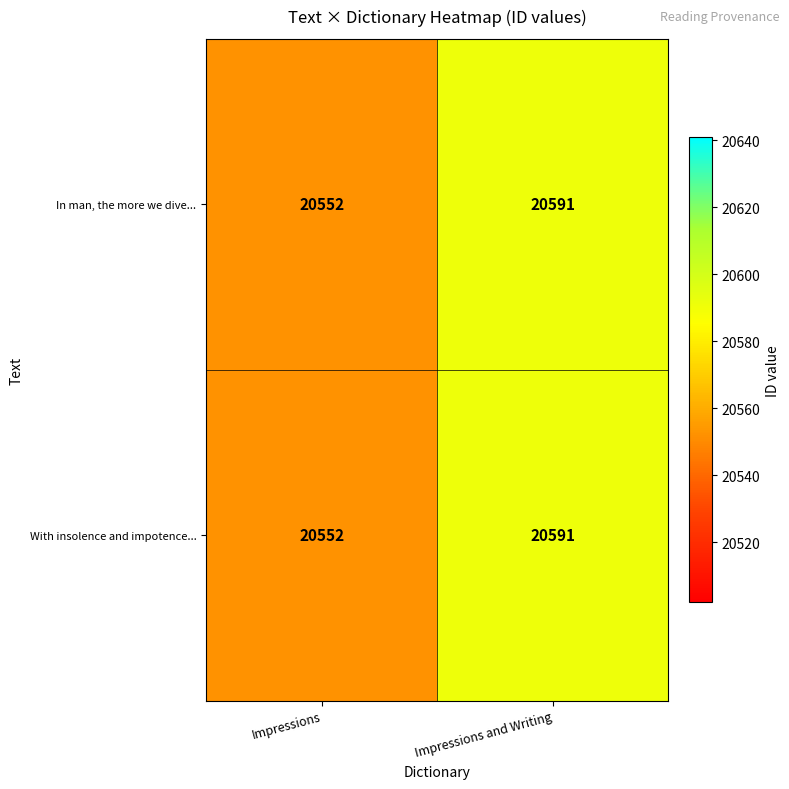

What is the average value of the In man, the more we dive... series?

20572